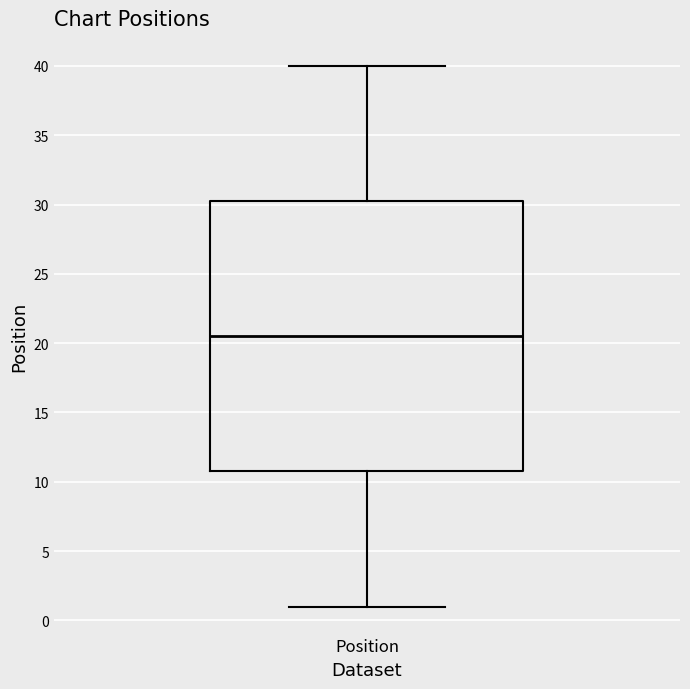

Read this box plot against the y-axis: the position of the median line, the range covered by the box, and the ends of both whiskers. The values are not printed on the chart, so give them approximately, as read against the axis.

median 20.5, box 11.0 to 30.5, whiskers 1.0 to 40.0